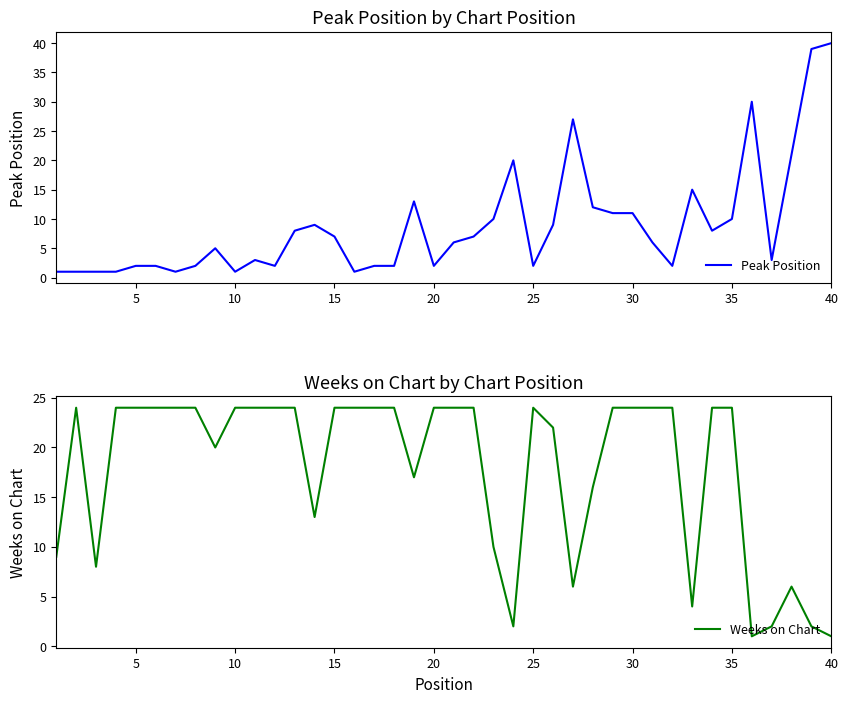

What is the highest value of the Peak Position series?

40